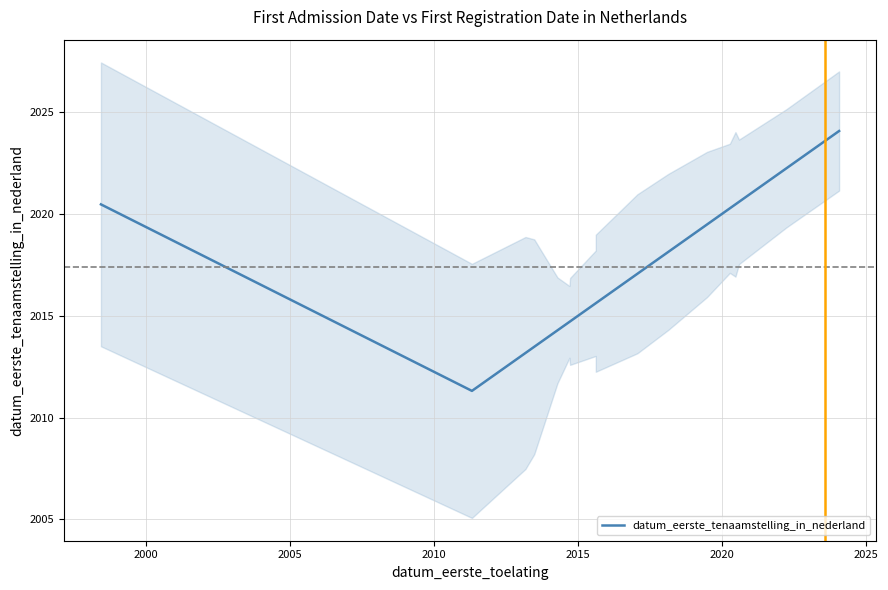

How many points are lower than both their immediate neighbors (excluding endpoints)?

1